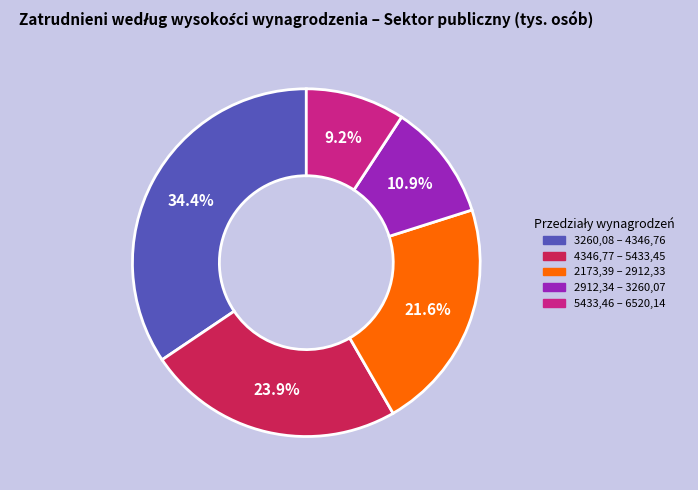

What is the largest slice in the pie chart?

3260,08 – 4346,76